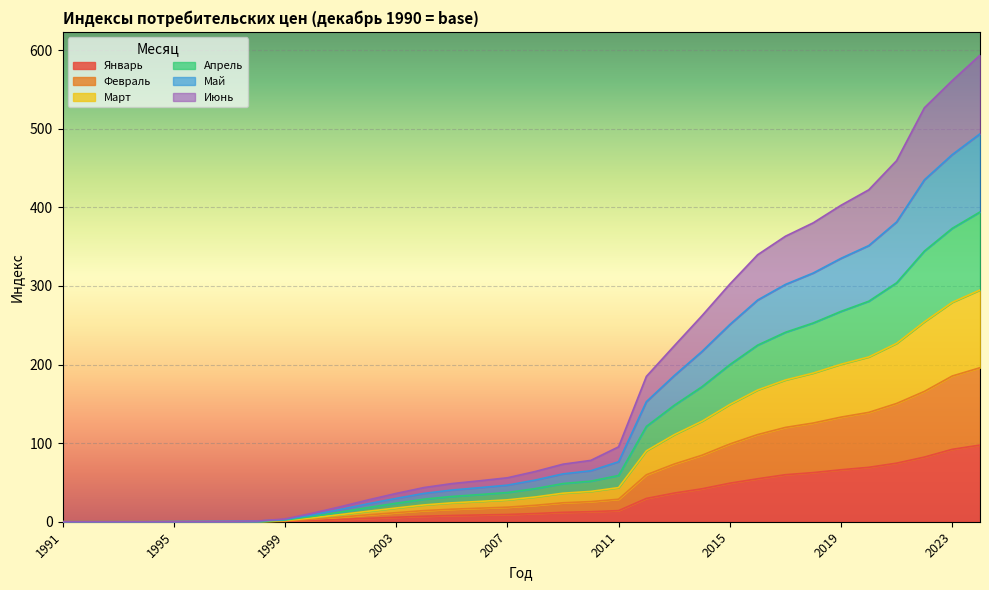

Rank the series by their average value, from highest to lowest.

Апрель, Март, Май, Июнь, Февраль, Январь